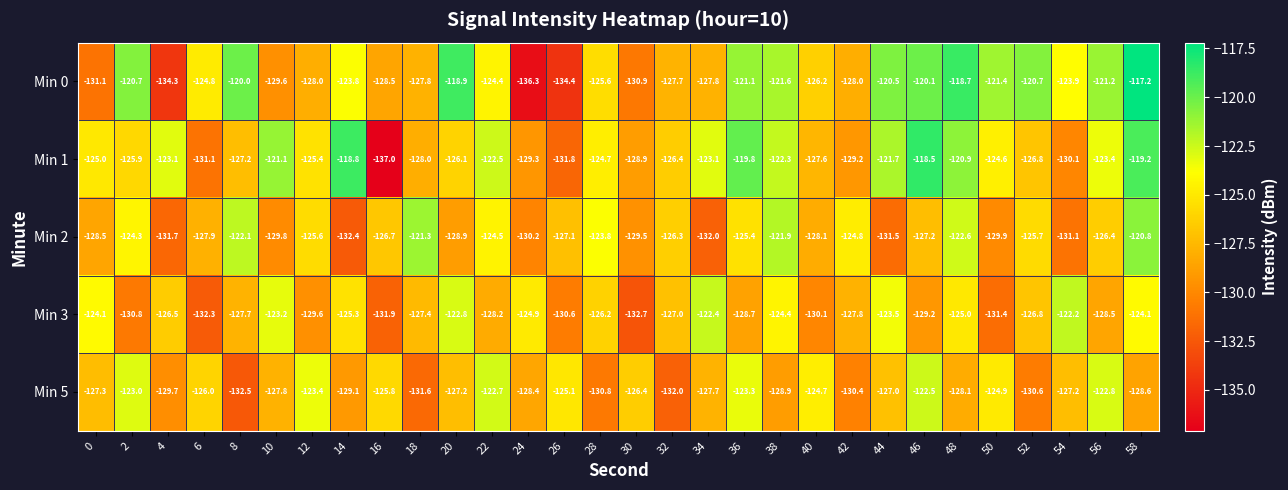

Which series changed the most between 6 and 20?

Min 3